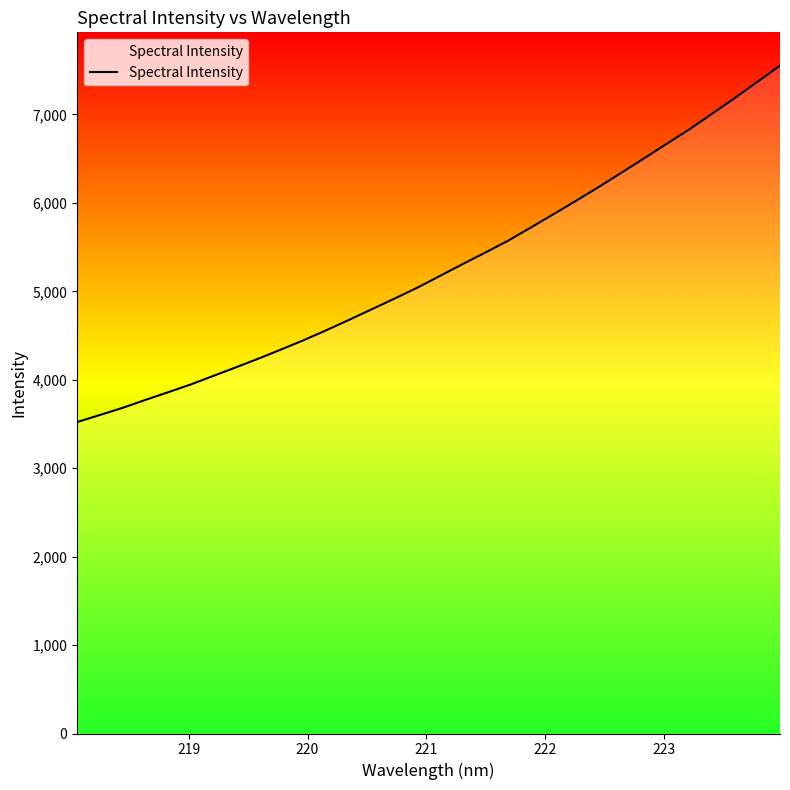

What is the difference between the maximum and minimum values?

4029.1